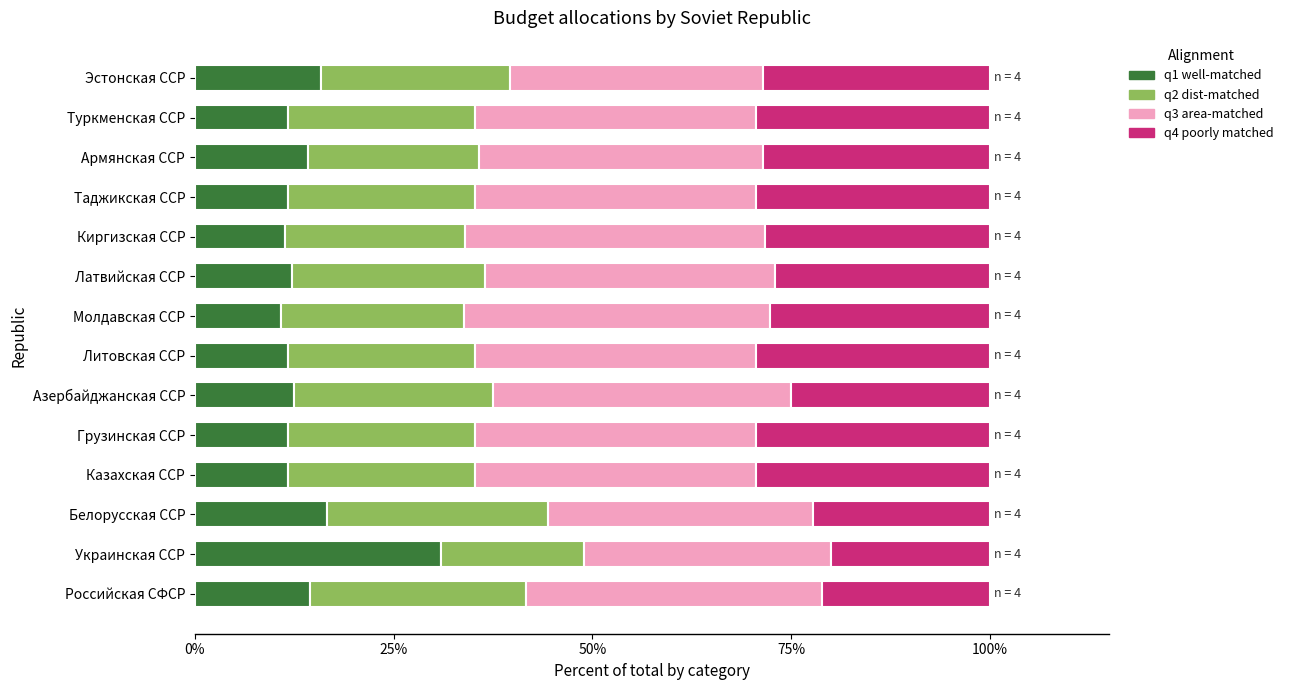

What is the difference between the maximum and minimum values in the q1 well-matched series?

20.2